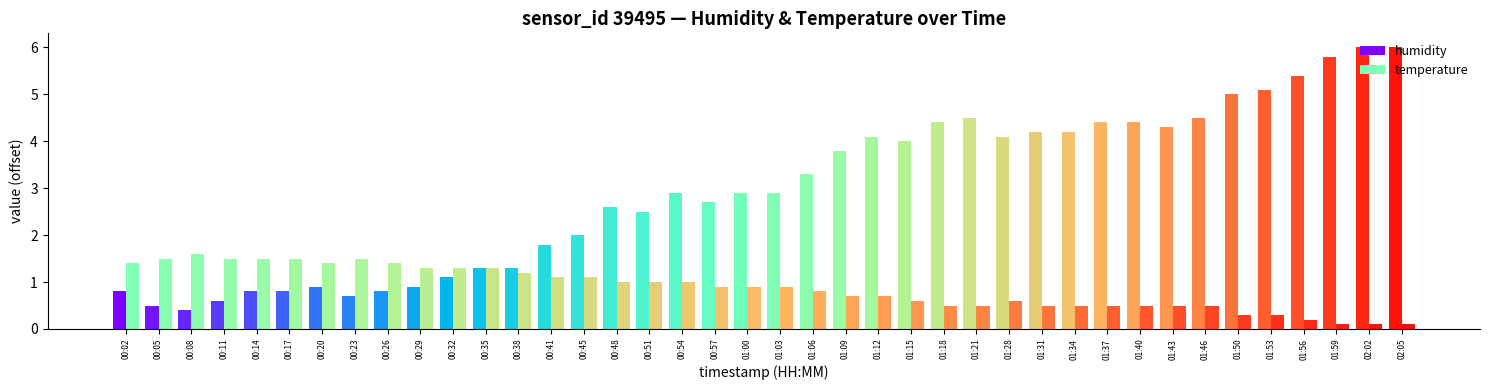

Reading right to left, list all the values displayed in this chart.

humidity: 02:05=6.0	02:02=6.0	01:59=5.8	01:56=5.4	01:53=5.1	01:50=5.0	01:46=4.5	01:43=4.3	01:40=4.4	01:37=4.4	01:34=4.2	01:31=4.2	01:28=4.1	01:21=4.5	01:18=4.4	01:15=4.0	01:12=4.1	01:09=3.8	01:06=3.3	01:03=2.9	01:00=2.9	00:57=2.7	00:54=2.9	00:51=2.5	00:48=2.6	00:45=2.0	00:41=1.8	00:38=1.3	00:35=1.3	00:32=1.1	00:29=0.9	00:26=0.8	00:23=0.7	00:20=0.9	00:17=0.8	00:14=0.8	00:11=0.6	00:08=0.4	00:05=0.5	00:02=0.8
temperature: 02:05=0.1	02:02=0.1	01:59=0.1	01:56=0.2	01:53=0.3	01:50=0.3	01:46=0.5	01:43=0.5	01:40=0.5	01:37=0.5	01:34=0.5	01:31=0.5	01:28=0.6	01:21=0.5	01:18=0.5	01:15=0.6	01:12=0.7	01:09=0.7	01:06=0.8	01:03=0.9	01:00=0.9	00:57=0.9	00:54=1.0	00:51=1.0	00:48=1.0	00:45=1.1	00:41=1.1	00:38=1.2	00:35=1.3	00:32=1.3	00:29=1.3	00:26=1.4	00:23=1.5	00:20=1.4	00:17=1.5	00:14=1.5	00:11=1.5	00:08=1.6	00:05=1.5	00:02=1.4